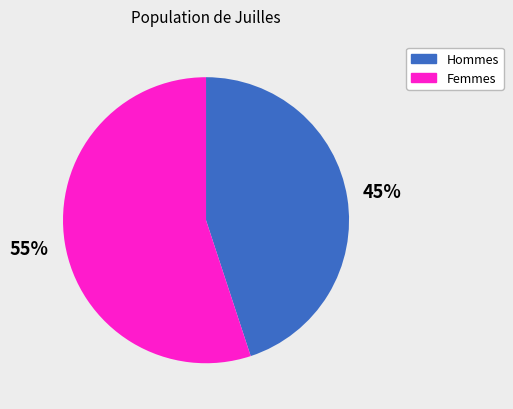

To the nearest percent, what is the average slice percentage?

50%